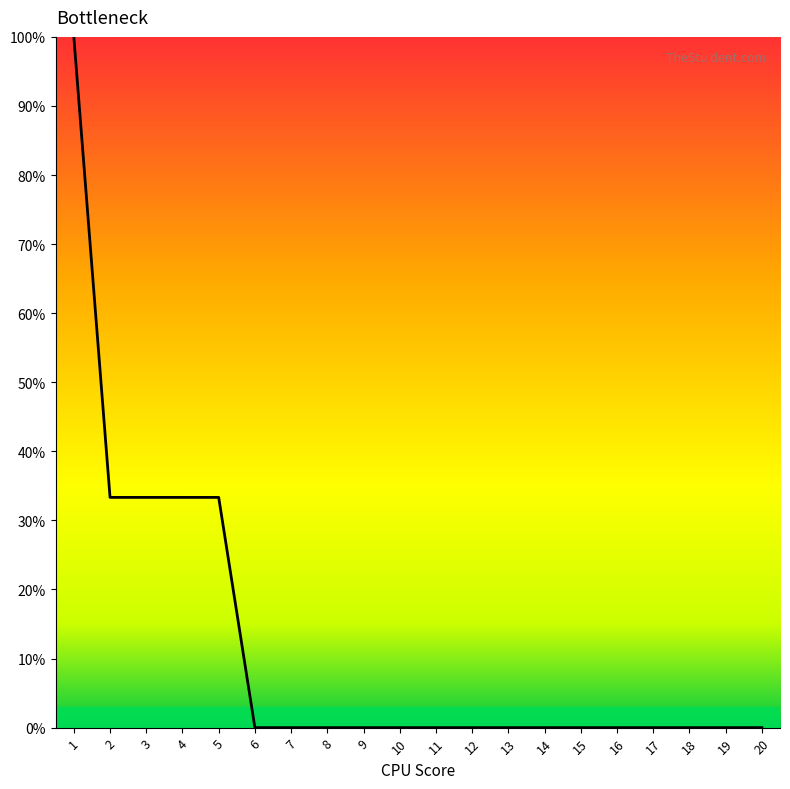

The chart shows a value of 0.0 at 17. True or false?

True